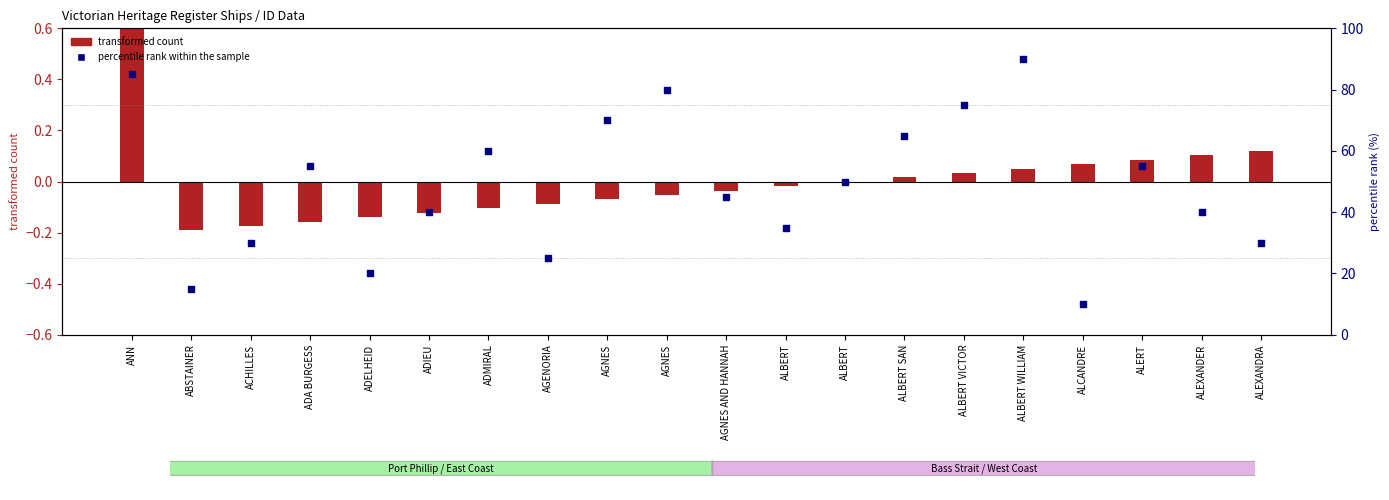

At which category is the sum across all series the highest?

ALBERT WILLIAM